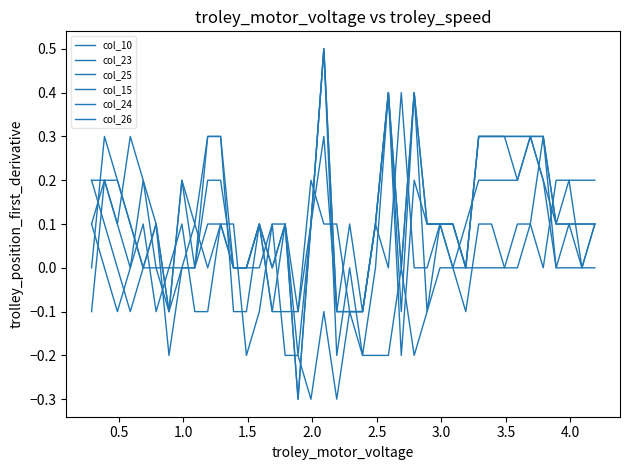

Does the chart display data point markers on the line(s)?

No